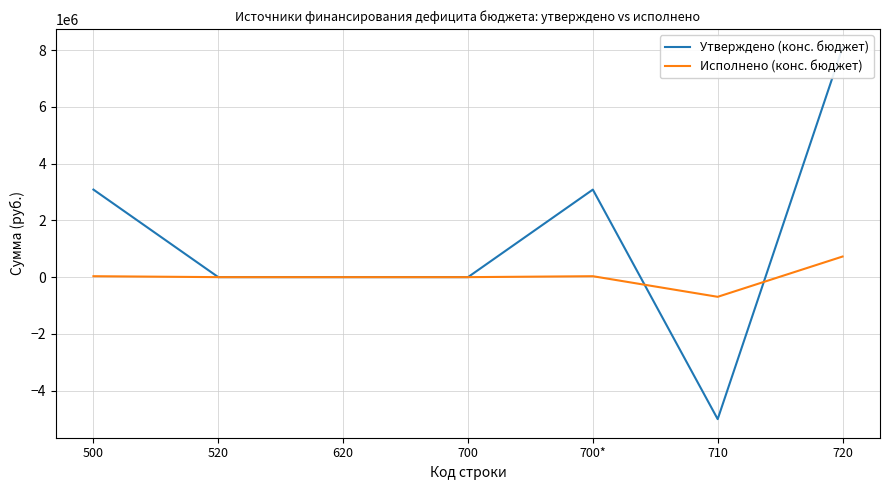

At which category does the chart reach its peak across all series?

720